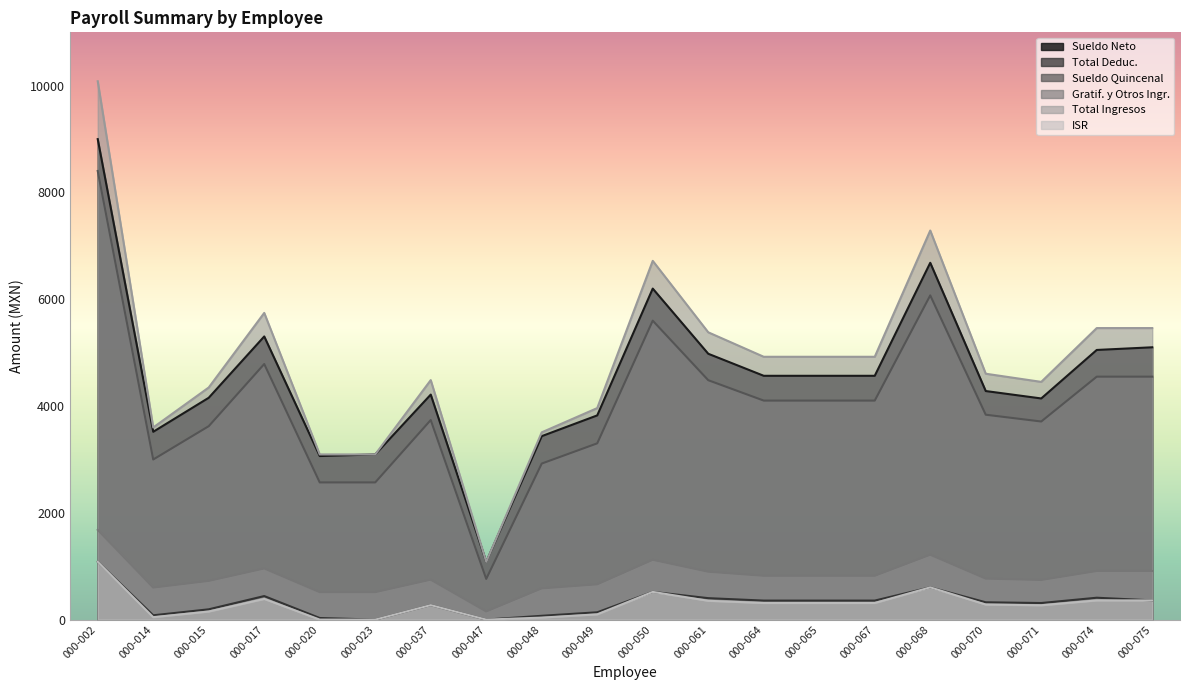

What is the difference between the second highest and minimum values in the Gratif. y Otros Ingr. series?

1062.1